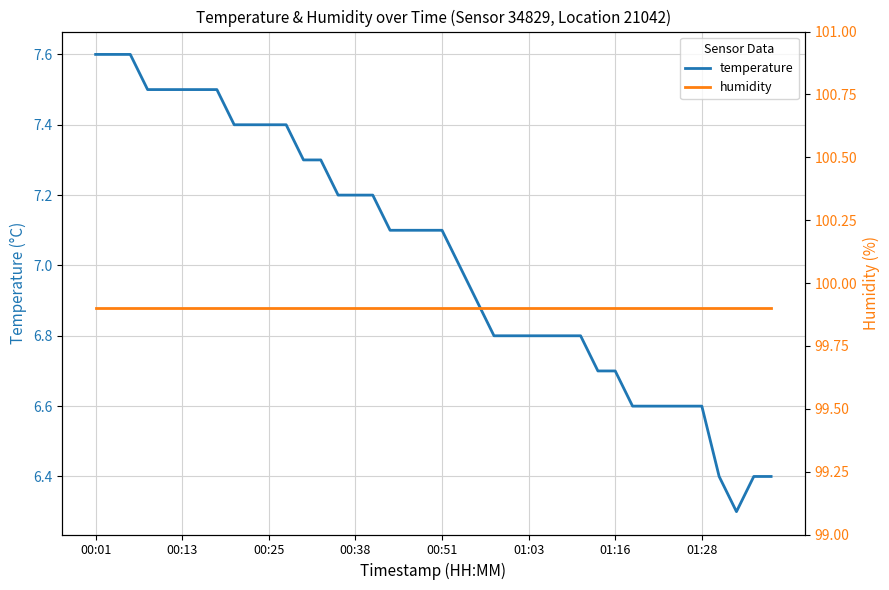

At which label does humidity reach its peak?

00:01